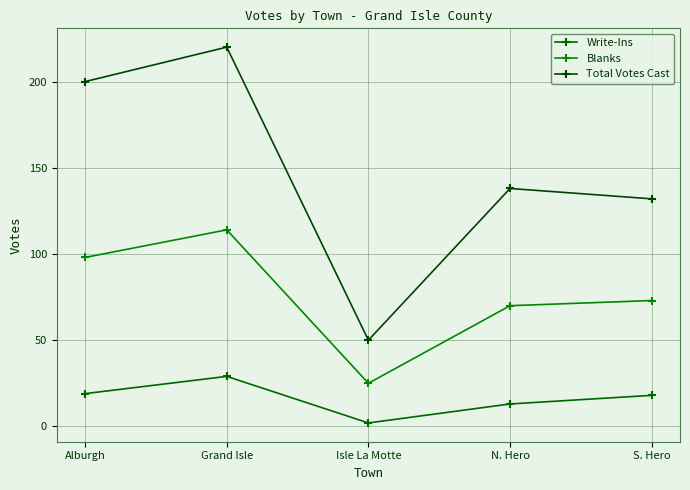

The value of Blanks at S. Hero is 117. True or false?

False